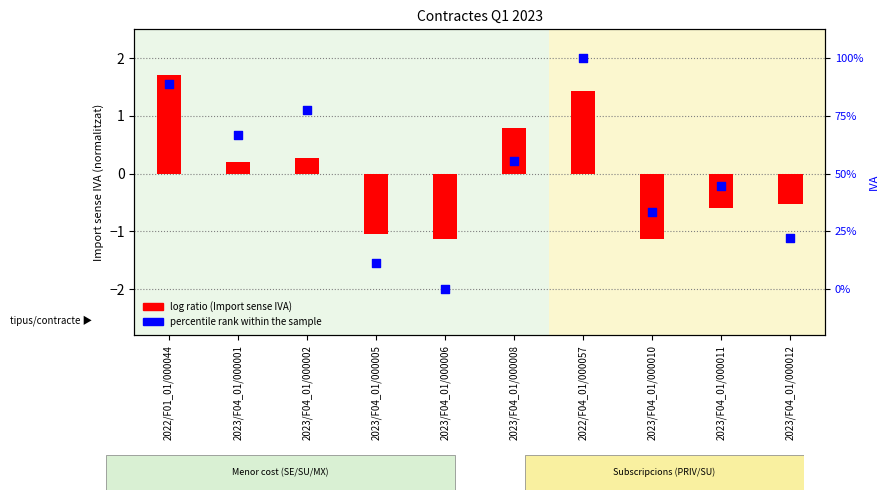

Is the value of log ratio (Import) at 2022/F01_01/000044 greater than the value of percentile rank within the sample at 2023/F04_01/000001?

Yes